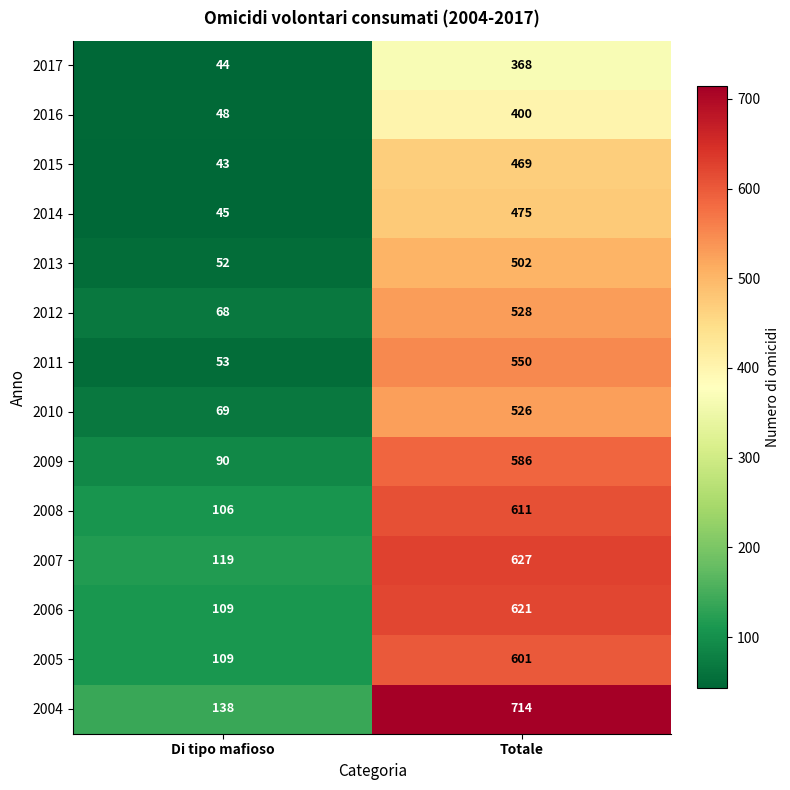

Rank the categories by 2013 value from lowest to highest.

Di tipo mafioso, Totale